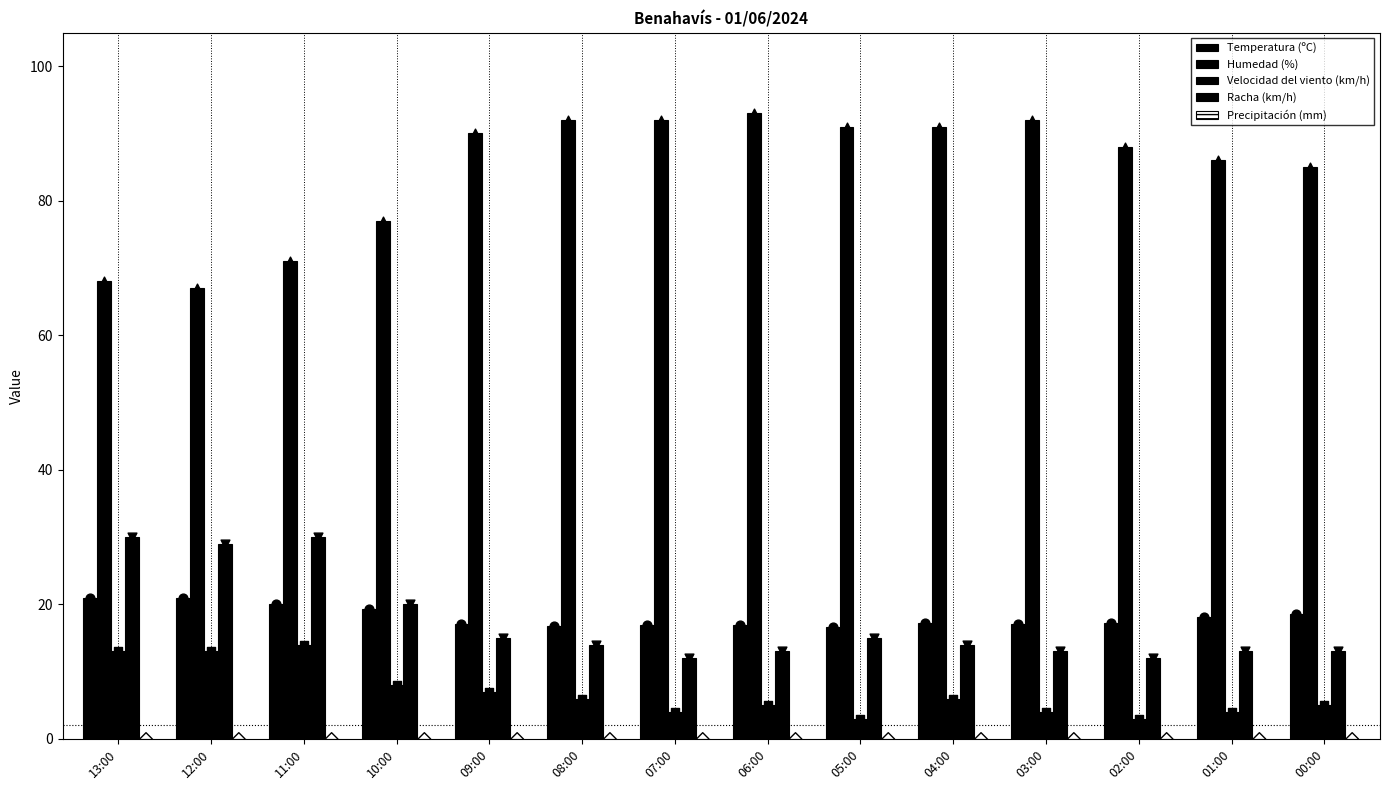

What are all the series names shown in the legend?

Temperatura (ºC), Humedad (%), Velocidad del viento (km/h), Racha (km/h), Precipitación (mm)